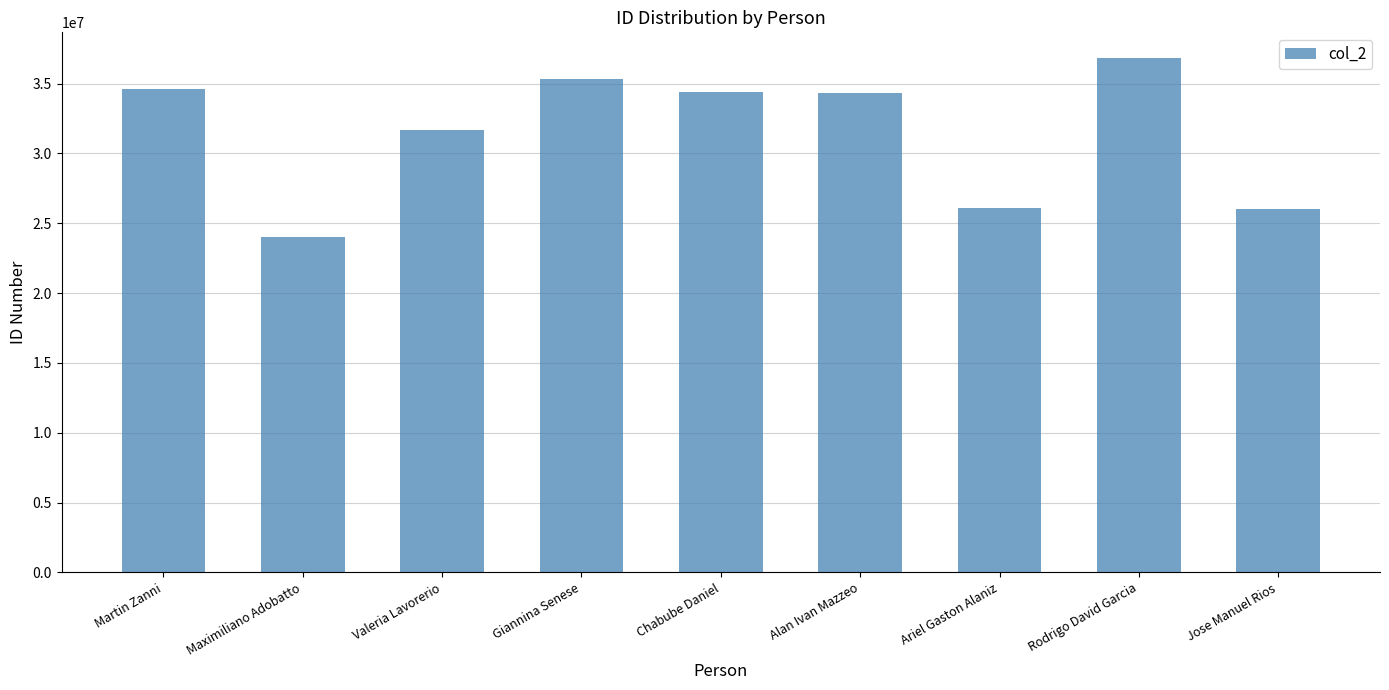

The value at Giannina Senese is 35360170. True or false?

True